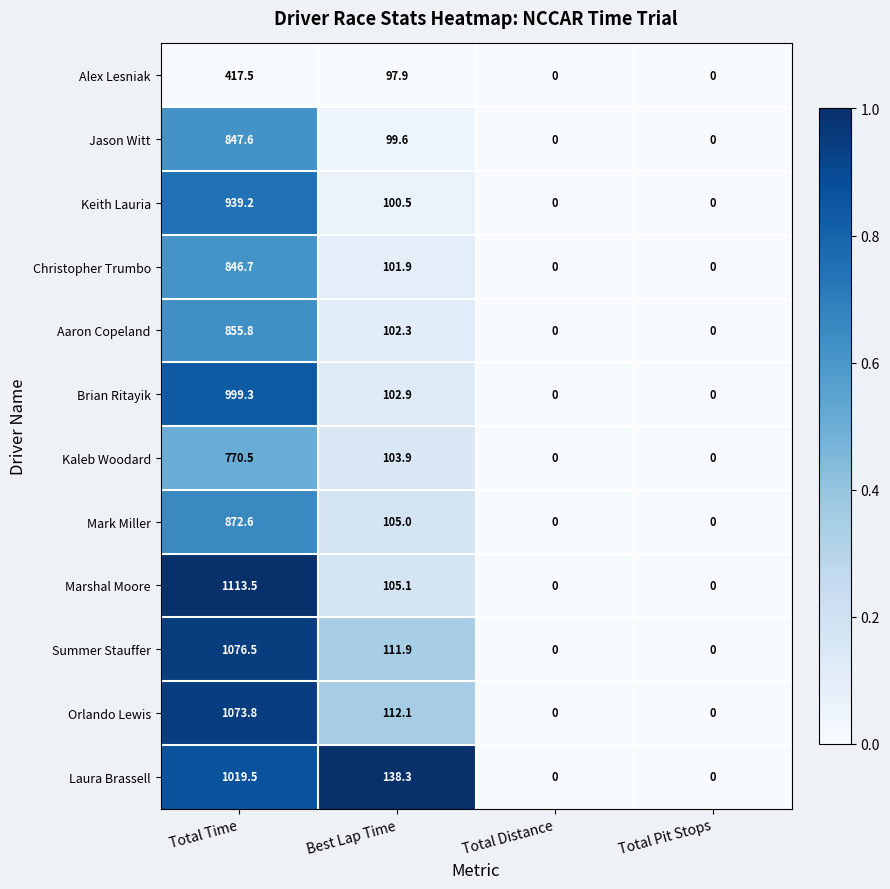

Rank the series by their maximum value, from lowest to highest.

Alex Lesniak, Kaleb Woodard, Christopher Trumbo, Jason Witt, Aaron Copeland, Mark Miller, Keith Lauria, Brian Ritayik, Laura Brassell, Orlando Lewis, Summer Stauffer, Marshal Moore